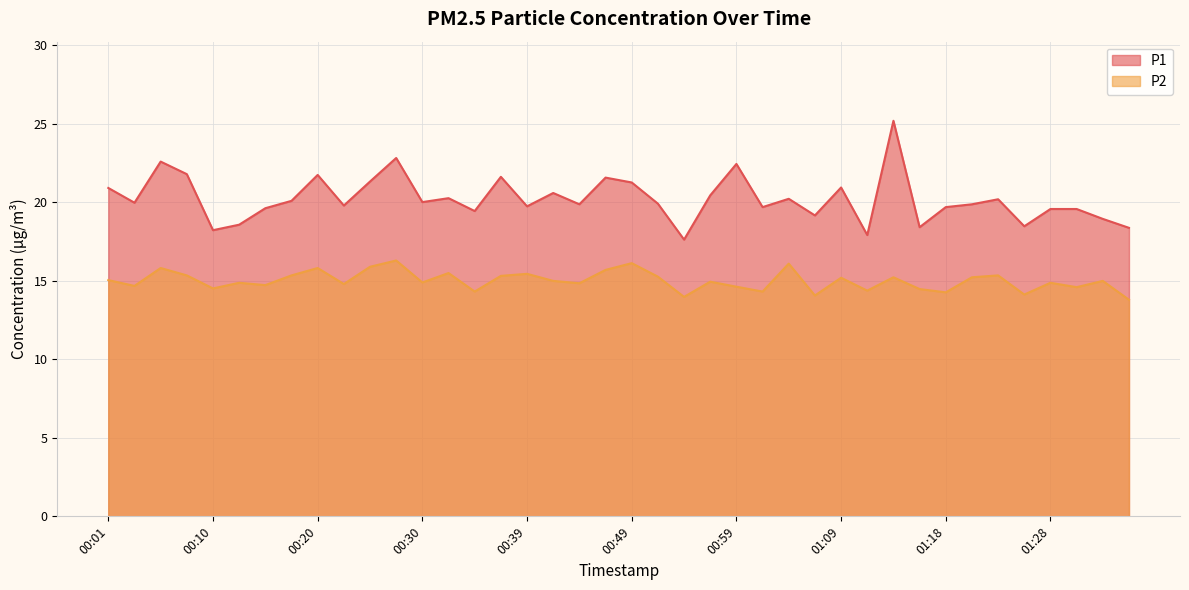

Reading left to right, list all the values displayed in this chart.

P1: 00:01=20.9	00:03=20.0	00:05=22.6	00:08=21.8	00:10=18.2	00:13=18.6	00:15=19.6	00:18=20.1	00:20=21.8	00:22=19.8	00:25=21.3	00:27=22.8	00:30=20.0	00:32=20.3	00:35=19.4	00:37=21.6	00:39=19.8	00:42=20.6	00:44=19.9	00:47=21.6	00:49=21.3	00:52=19.9	00:54=17.6	00:56=20.4	00:59=22.4	01:01=19.7	01:04=20.2	01:06=19.2	01:09=20.9	01:11=17.9	01:14=25.2	01:16=18.4	01:18=19.7	01:21=19.9	01:23=20.2	01:26=18.5	01:28=19.6	01:31=19.6	01:33=18.9	01:35=18.4
P2: 00:01=15.1	00:03=14.7	00:05=15.8	00:08=15.3	00:10=14.5	00:13=14.9	00:15=14.7	00:18=15.3	00:20=15.8	00:22=14.8	00:25=15.9	00:27=16.3	00:30=14.9	00:32=15.5	00:35=14.3	00:37=15.3	00:39=15.4	00:42=15.0	00:44=14.8	00:47=15.7	00:49=16.1	00:52=15.3	00:54=14.0	00:56=14.9	00:59=14.6	01:01=14.3	01:04=16.1	01:06=14.1	01:09=15.2	01:11=14.4	01:14=15.2	01:16=14.5	01:18=14.3	01:21=15.2	01:23=15.3	01:26=14.1	01:28=14.9	01:31=14.6	01:33=15.0	01:35=13.8